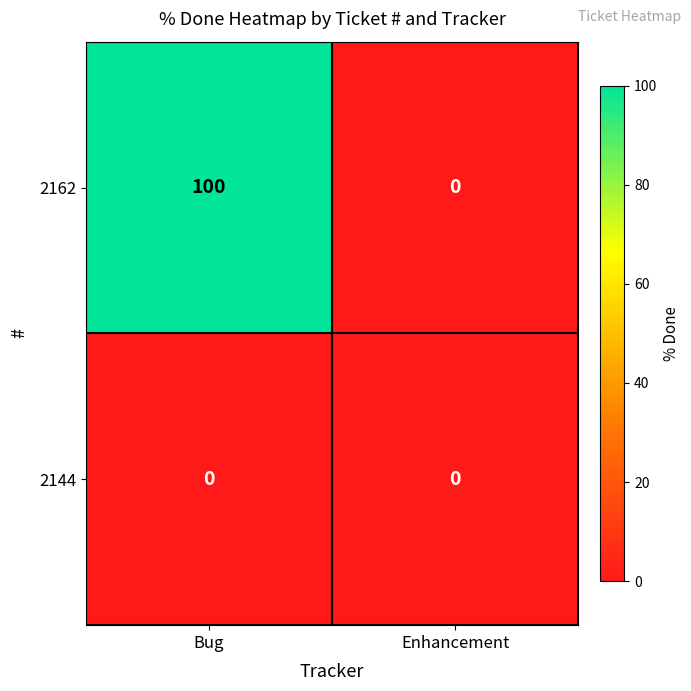

At which category is the sum across all series the highest?

Bug